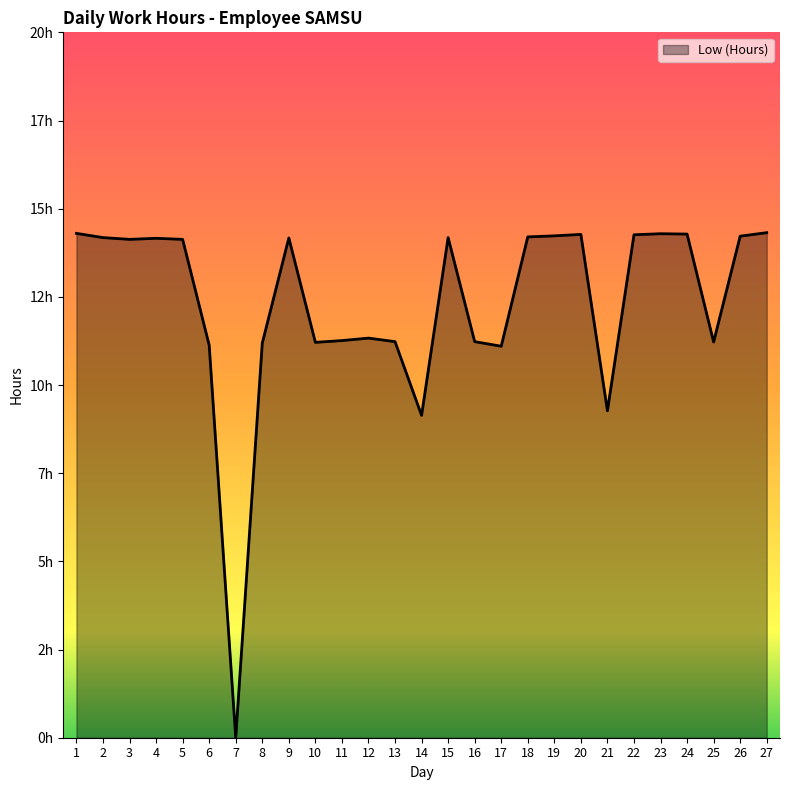

Does the chart have visible grid lines?

No